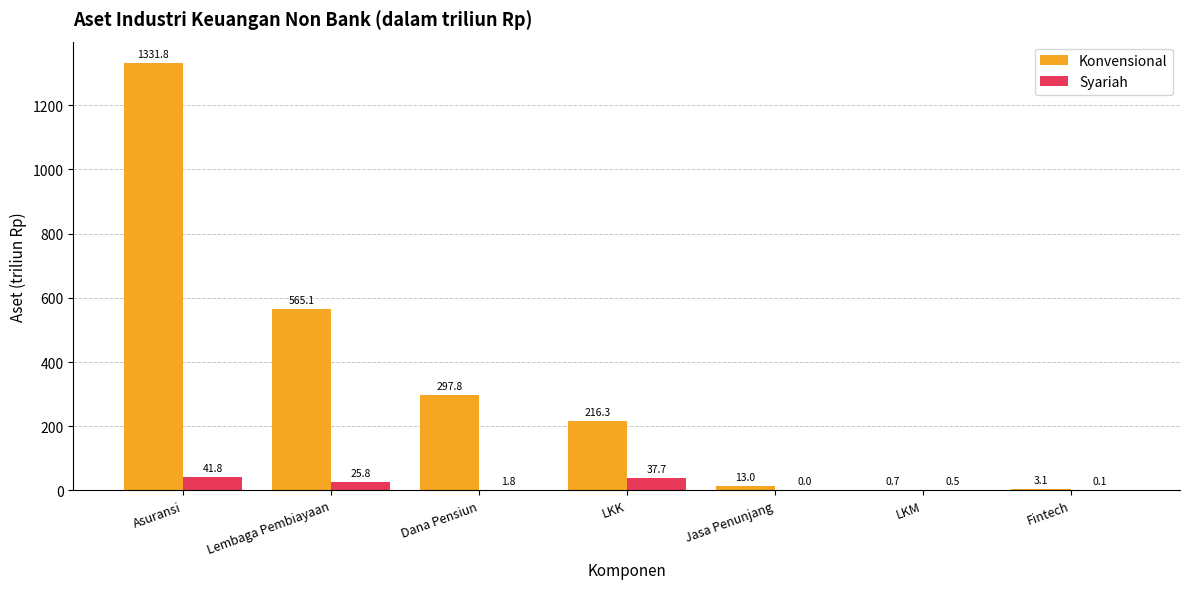

What is the spread (max minus min) of values at Lembaga Pembiayaan?

539.4